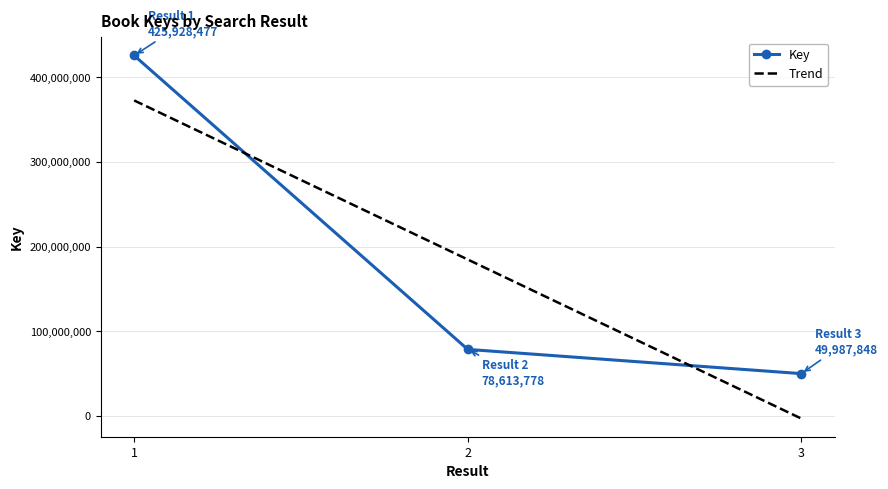

At which category does the chart reach its minimum across all series?

3